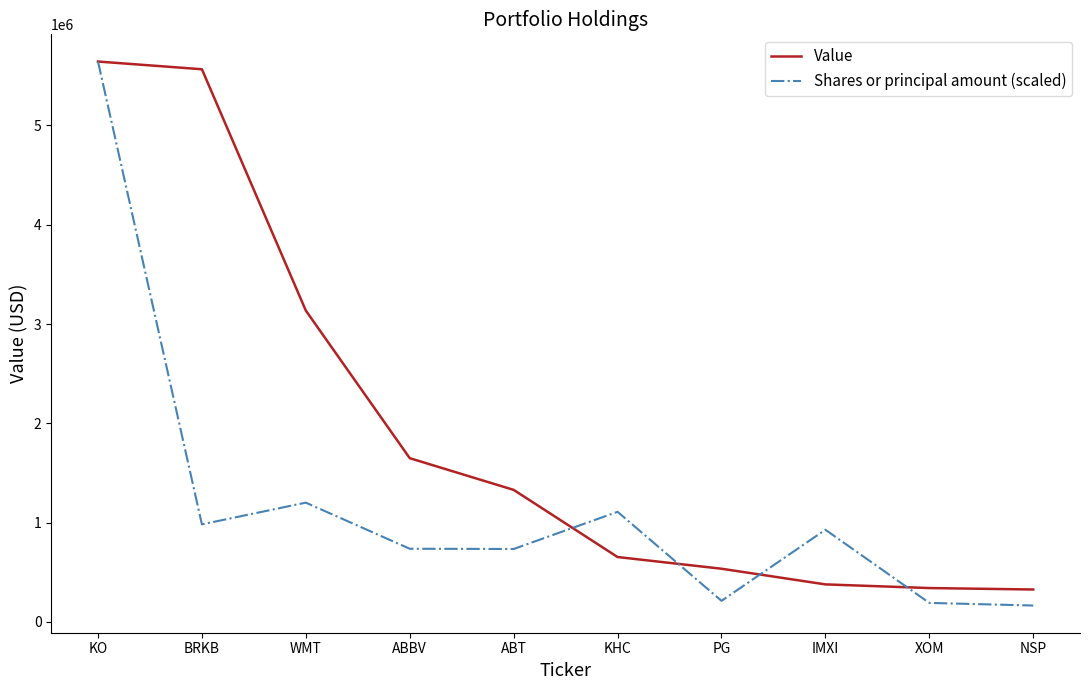

At which label is Value closest to 2985300?

WMT